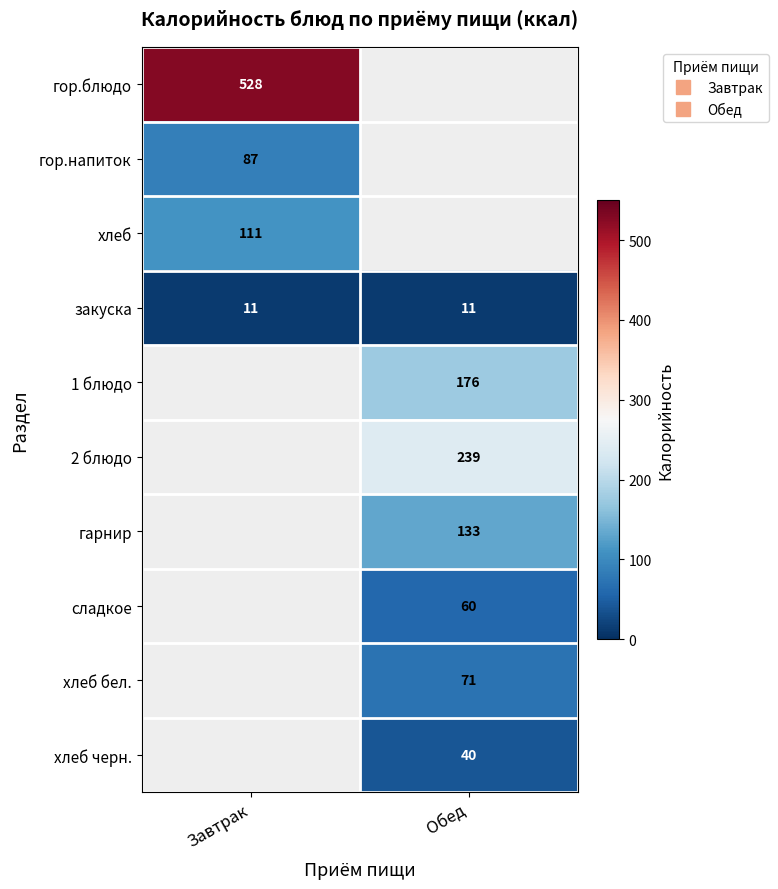

What is the spread (max minus min) of values at Завтрак?

517.0